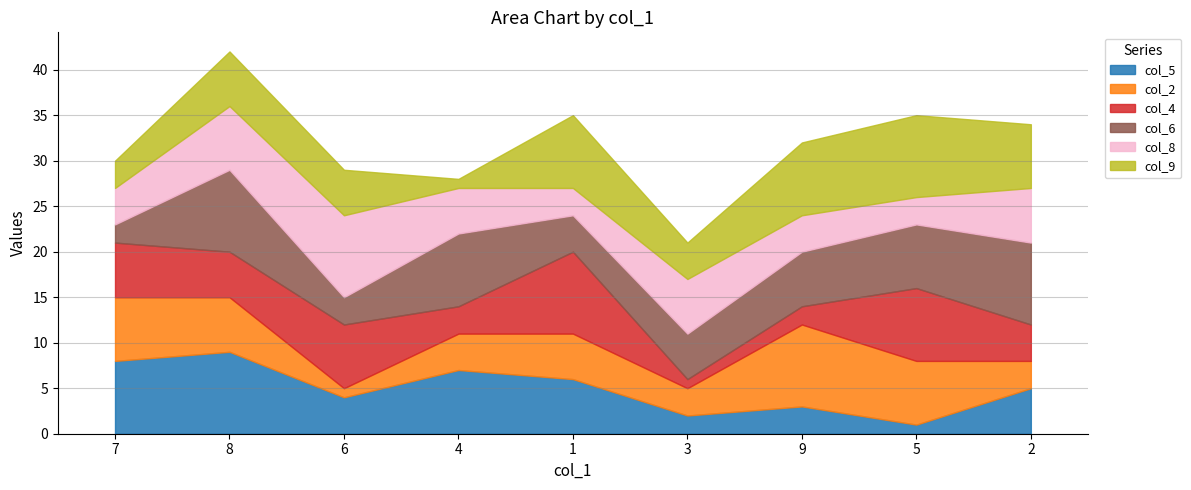

What is the value of the col_5 point at the 1st from the left?

8